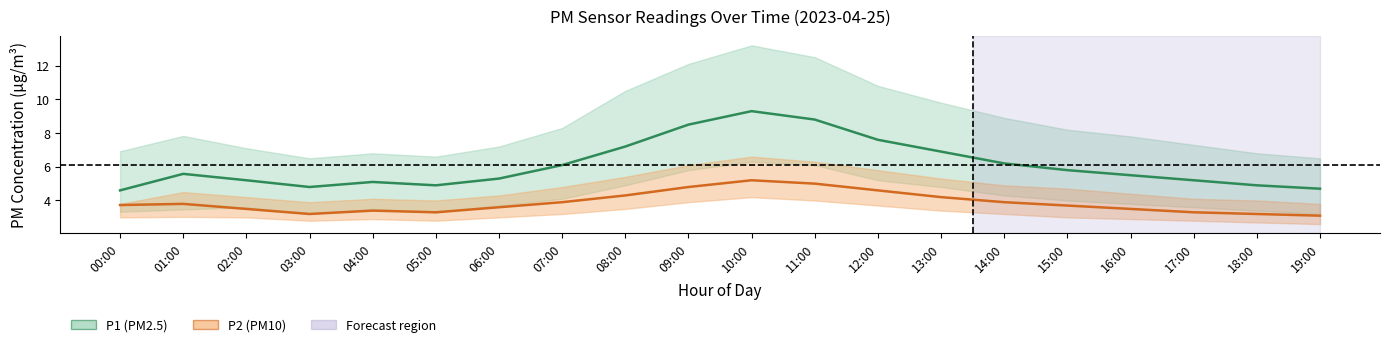

Which has a higher value, 10:00 or 03:00?

10:00